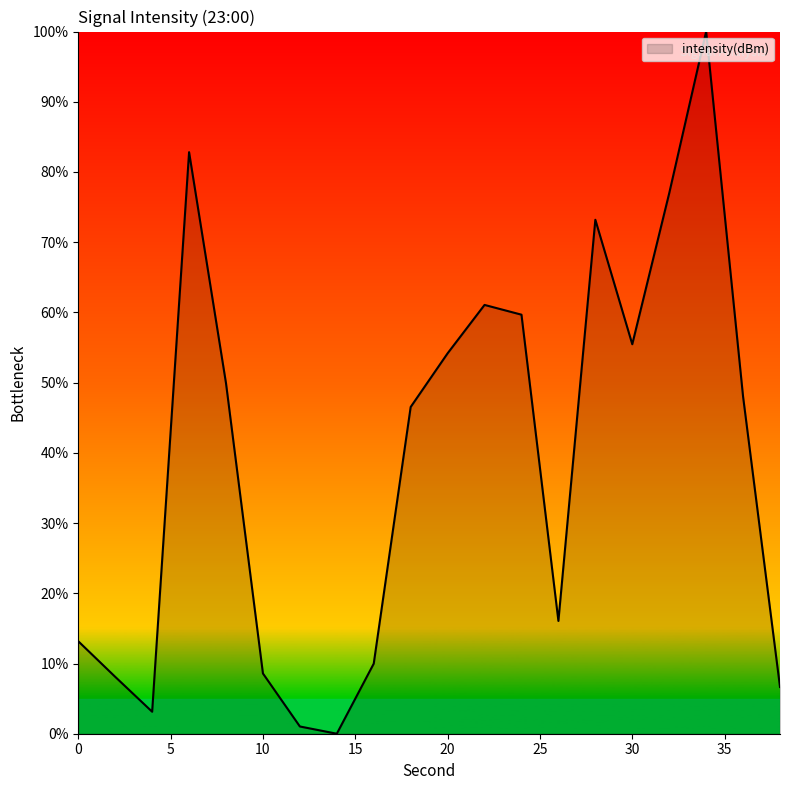

How many interior local valleys (lower than both neighbors) does the data have?

4